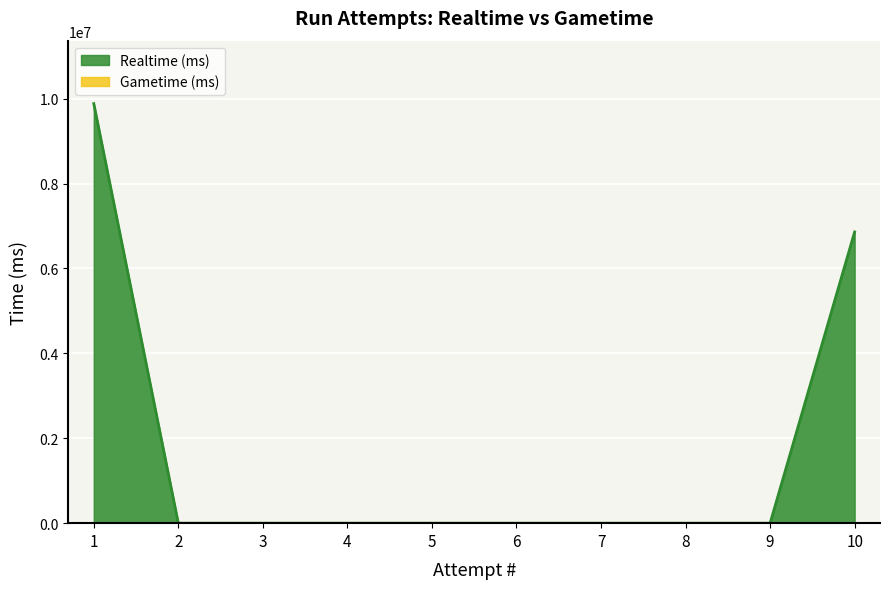

True or false: the data shows 0 at 4.

True